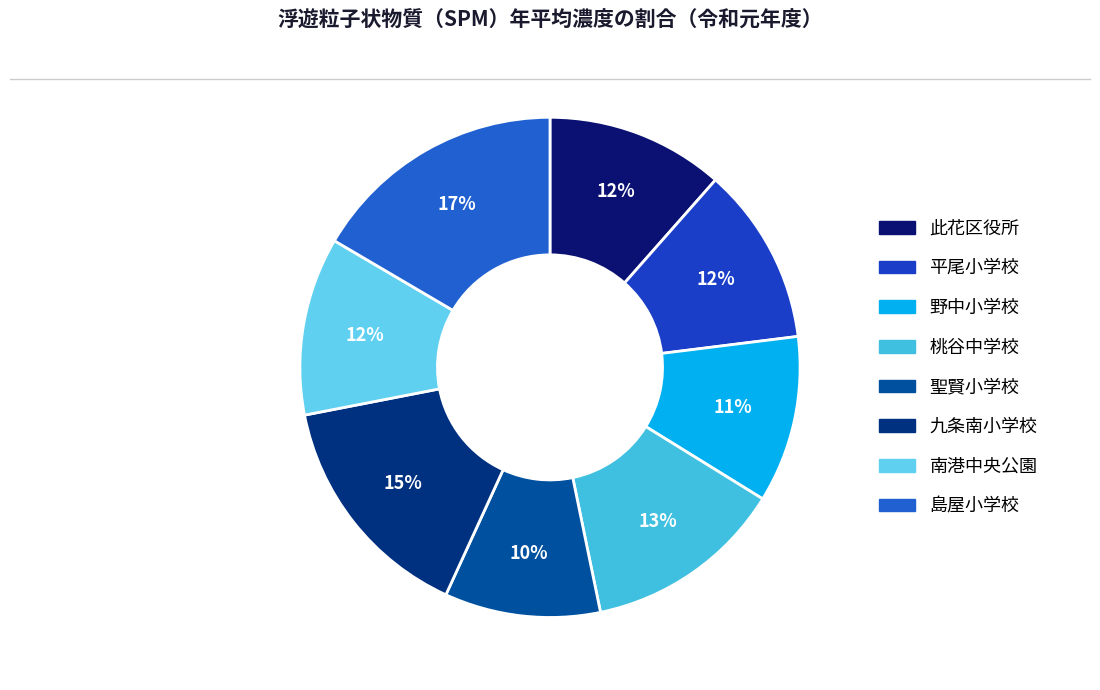

The 平尾小学校 slice represents 1% of the pie. True or false?

False